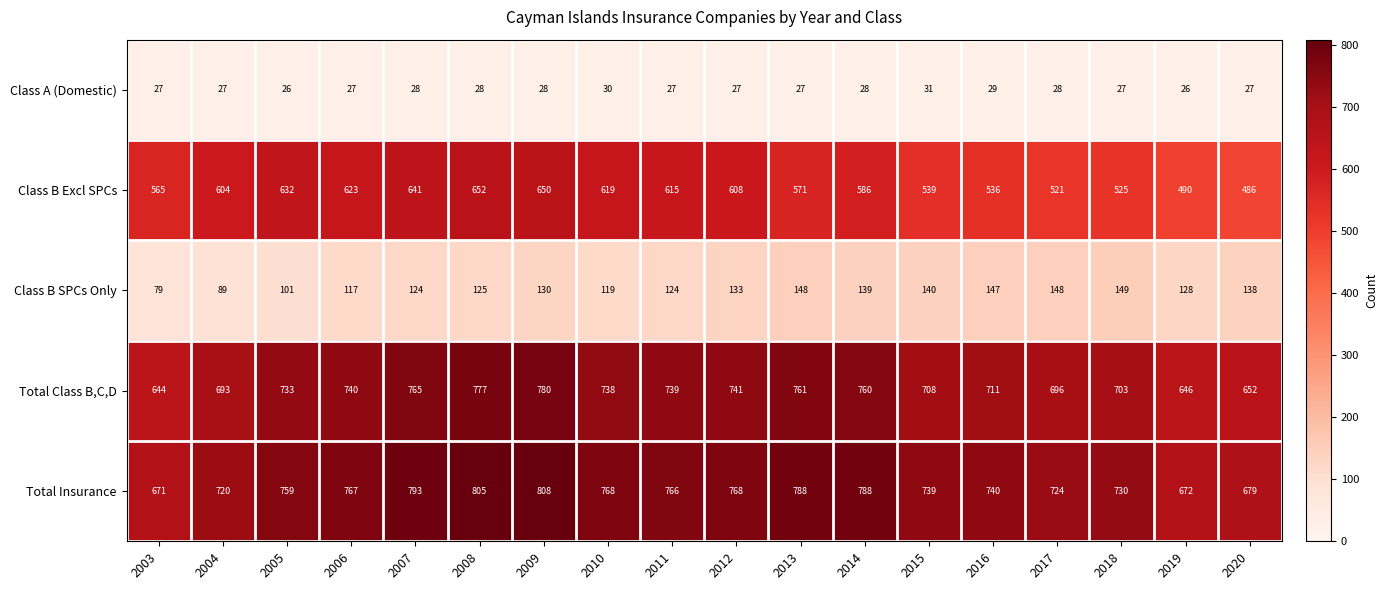

Which series changed the most between 2014 and 2016?

Class B Excl SPCs